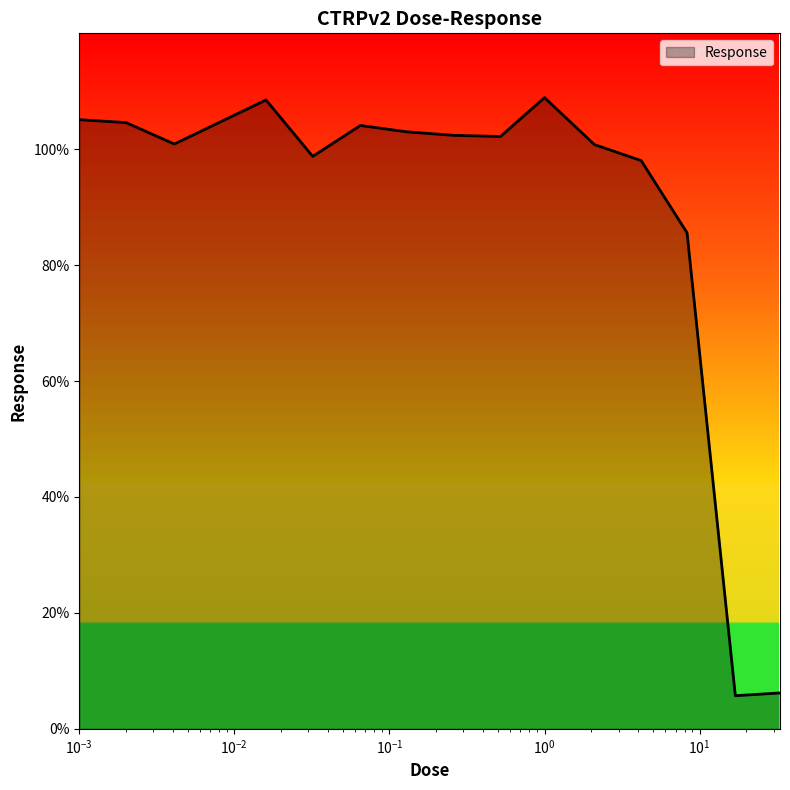

What is the greatest value displayed?

108.9